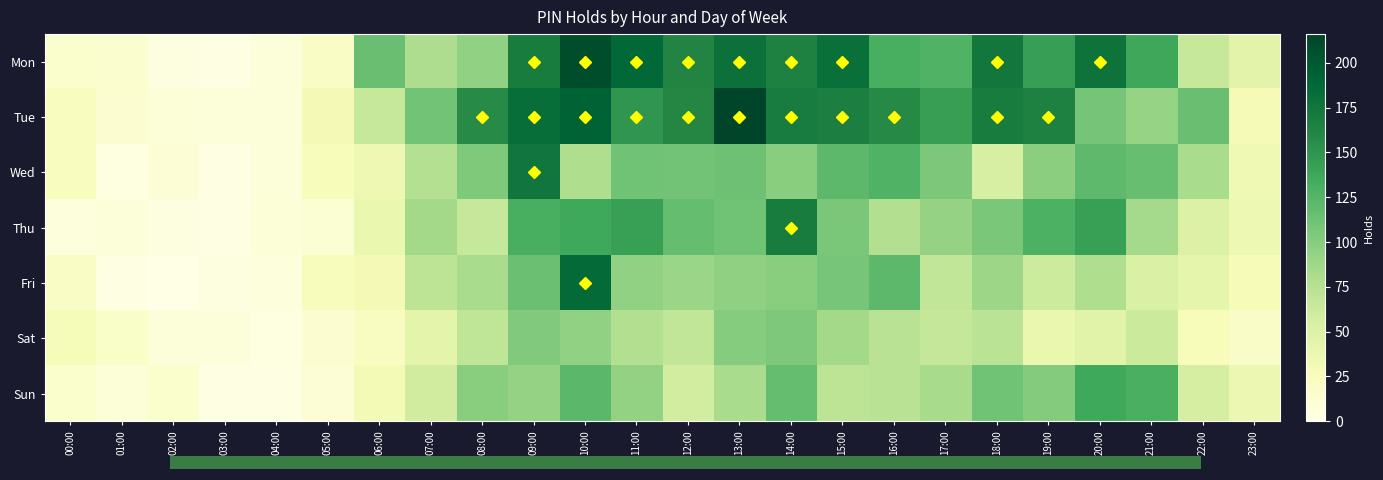

At which category is the sum across all series the highest?

10:00